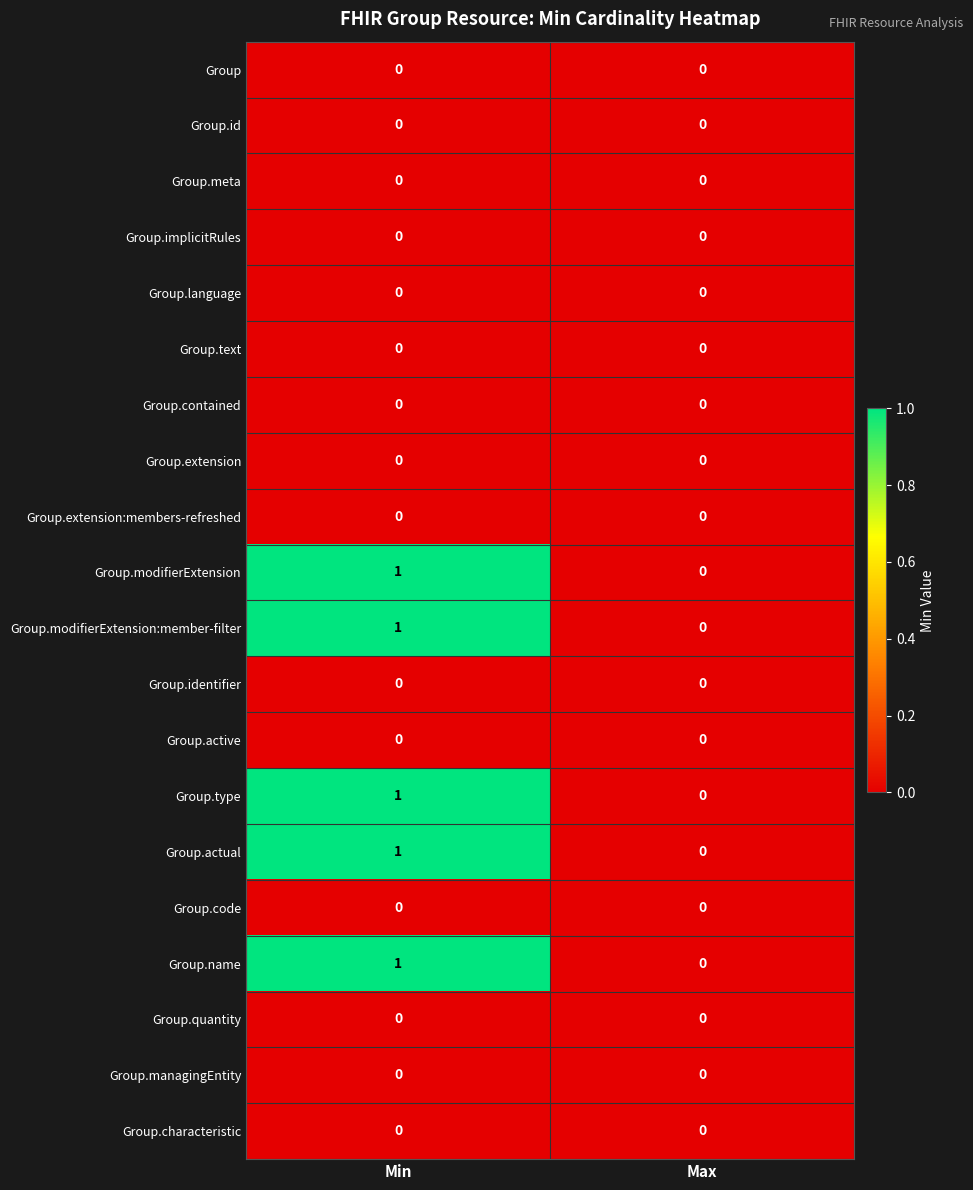

Which label corresponds to the largest value in the chart?

Min